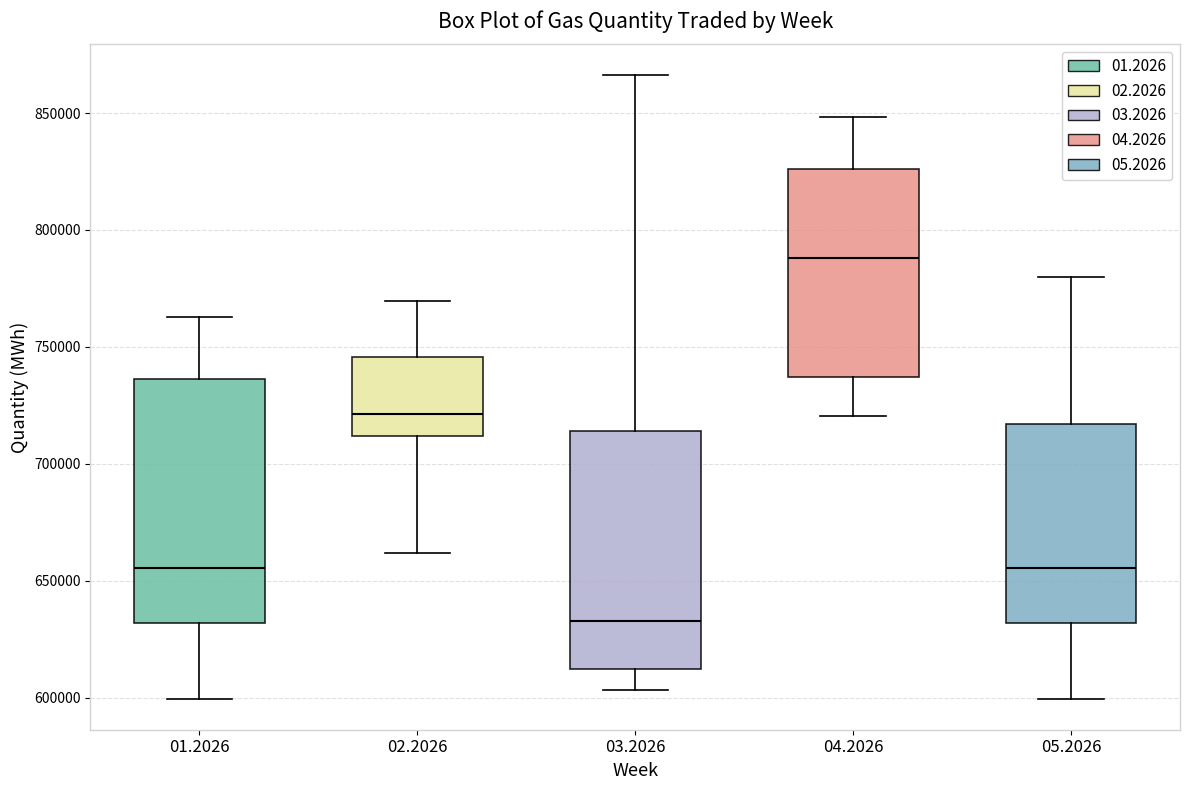

Where is the lower edge of the box at x = 04.2026 on the y-axis? The values are not printed on the chart, so give them approximately, as read against the axis.

735000